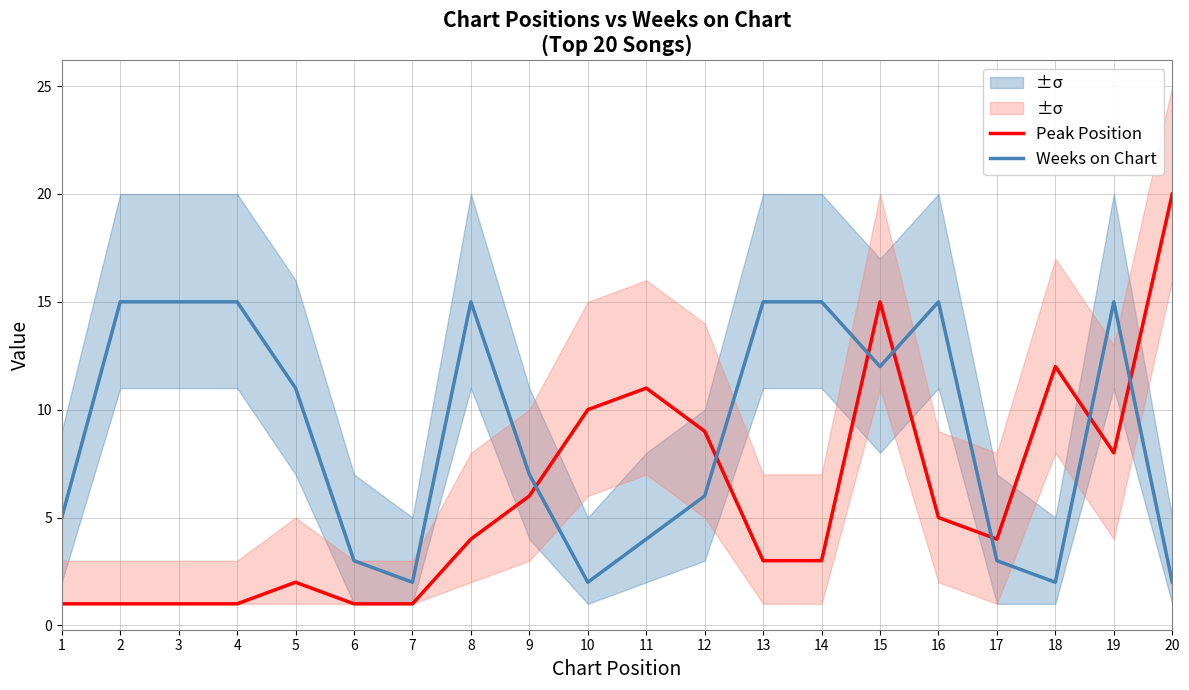

In Peak Position, how many points are higher than both neighbors (excluding endpoints)?

4